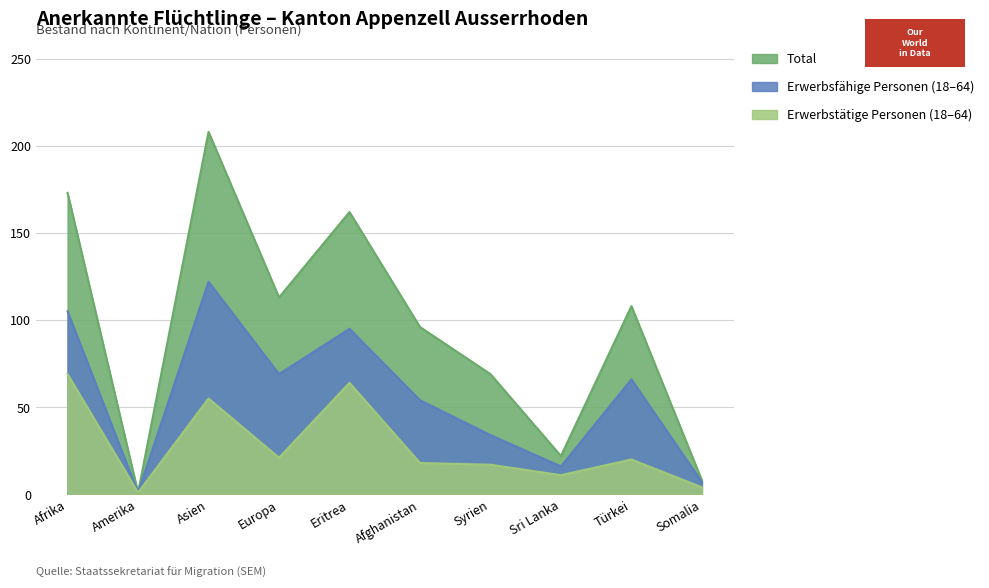

Reading left to right, list all the values displayed in this chart.

Total: Afrika=173	Amerika=1	Asien=208	Europa=113	Eritrea=162	Afghanistan=96	Syrien=69	Sri Lanka=22	Türkei=108	Somalia=8
Erwerbsfähige: Afrika=105	Amerika=1	Asien=122	Europa=69	Eritrea=95	Afghanistan=54	Syrien=34	Sri Lanka=16	Türkei=66	Somalia=7
Erwerbstätige: Afrika=69	Amerika=1	Asien=55	Europa=21	Eritrea=64	Afghanistan=18	Syrien=17	Sri Lanka=11	Türkei=20	Somalia=4